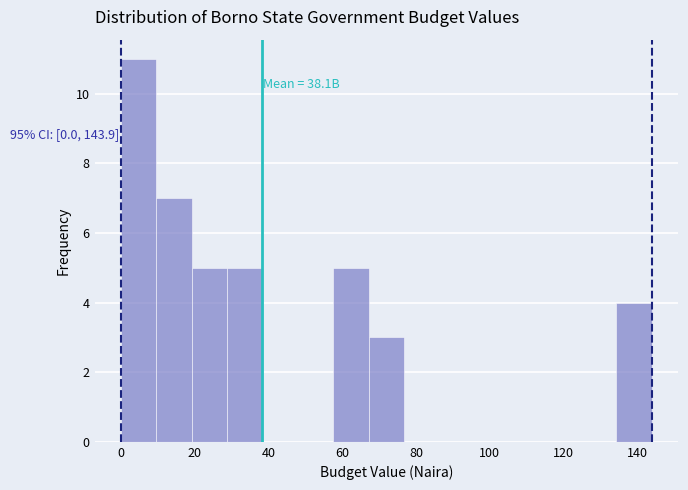

Which range on the x-axis has the tallest bar?

0 to 10